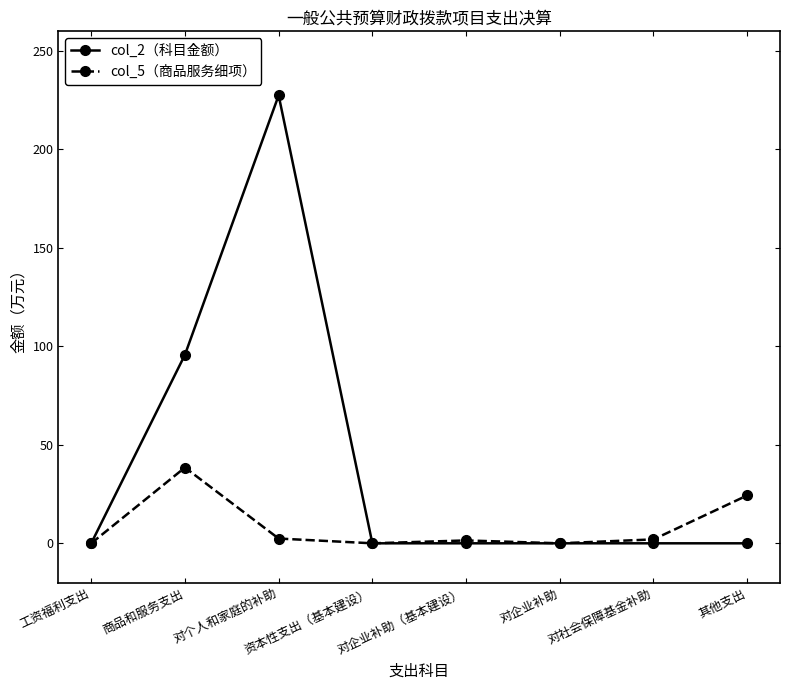

In col_5（商品服务细项）, how many points are higher than both neighbors (excluding endpoints)?

2